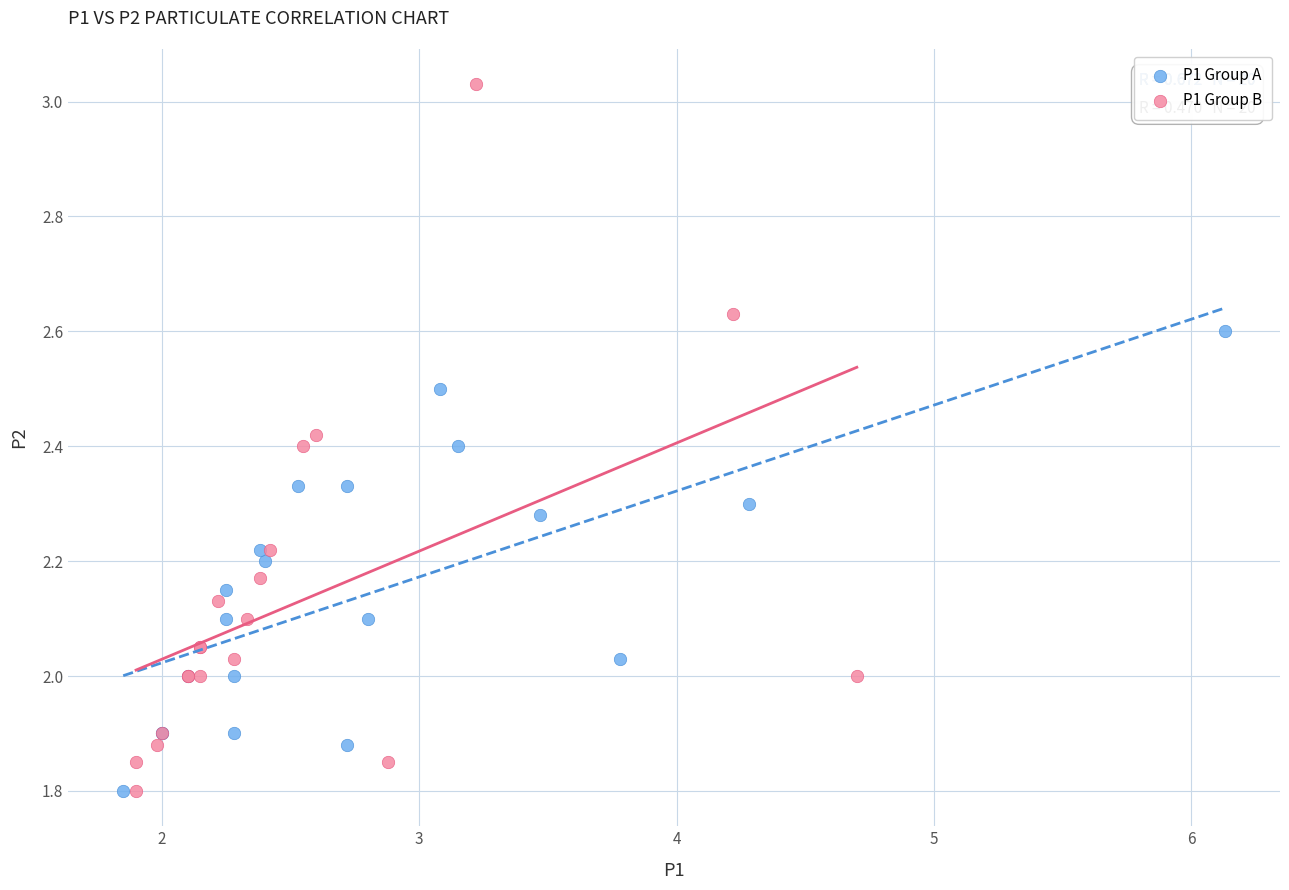

Which series has the largest Y range (max minus min)?

P1 Group B